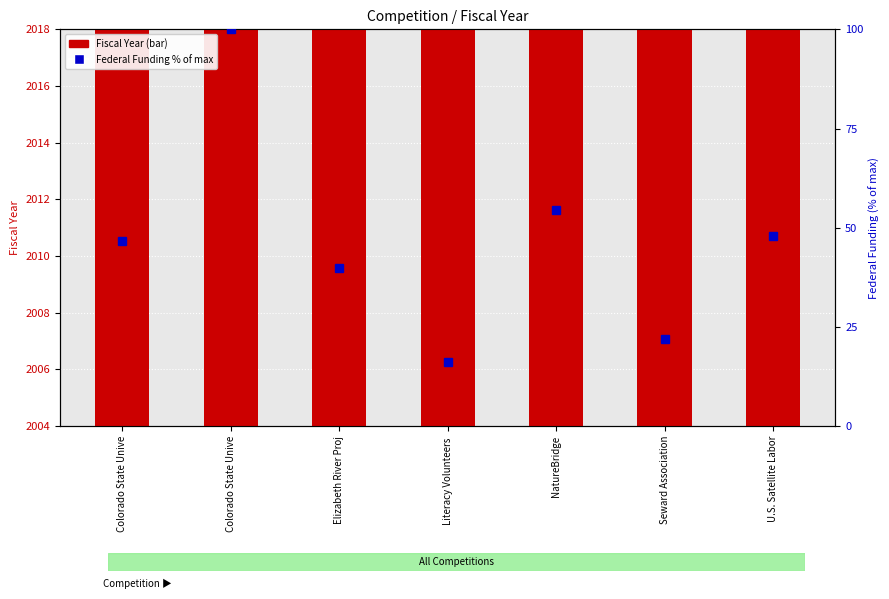

What is the value of the Federal Funding (% of max) bar at the 4th from the left?

16.2